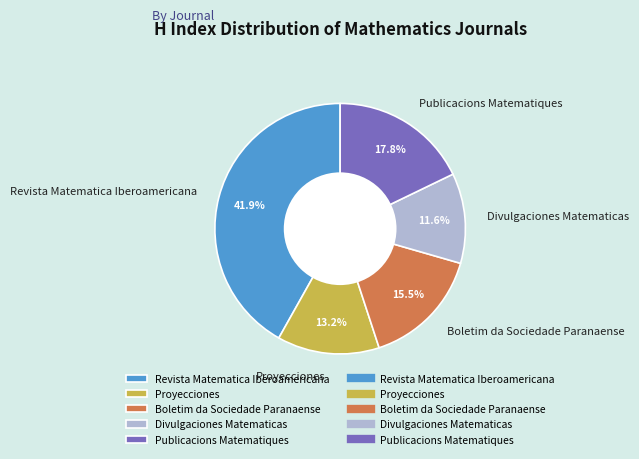

To the nearest percent, what percentage of the pie is Divulgaciones Matematicas?

12%